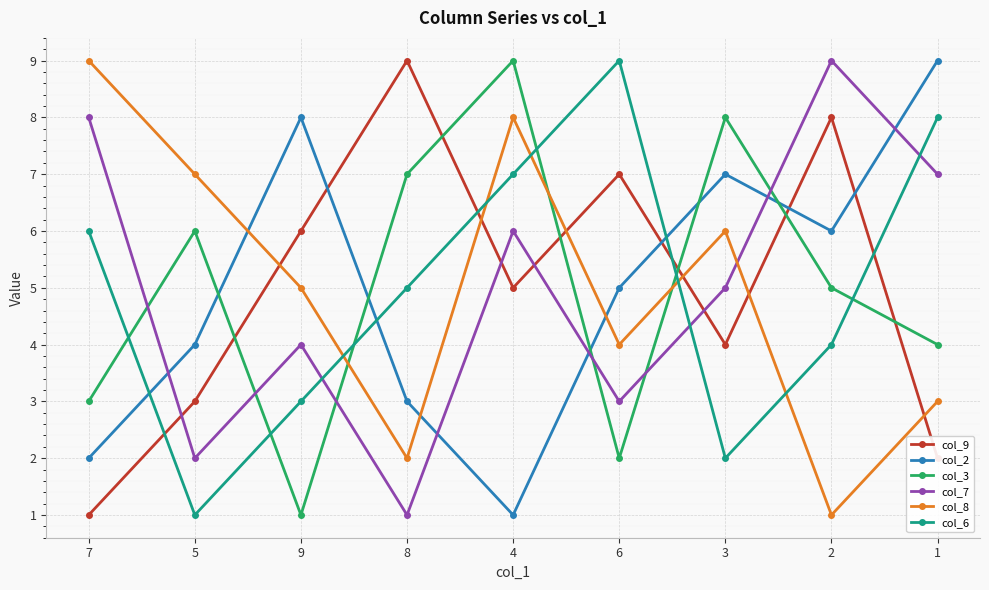

Reading left to right, what are all the values shown in this chart?

col_9: 7=1	5=3	9=6	8=9	4=5	6=7	3=4	2=8	1=2
col_2: 7=2	5=4	9=8	8=3	4=1	6=5	3=7	2=6	1=9
col_3: 7=3	5=6	9=1	8=7	4=9	6=2	3=8	2=5	1=4
col_7: 7=8	5=2	9=4	8=1	4=6	6=3	3=5	2=9	1=7
col_8: 7=9	5=7	9=5	8=2	4=8	6=4	3=6	2=1	1=3
col_6: 7=6	5=1	9=3	8=5	4=7	6=9	3=2	2=4	1=8